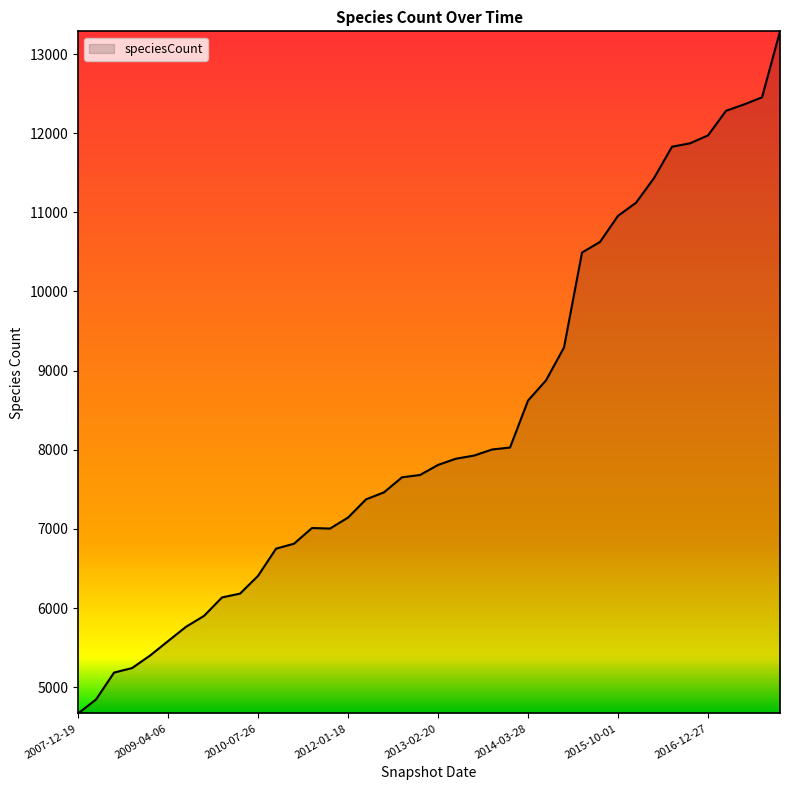

What is the maximum value shown in the chart?

13287